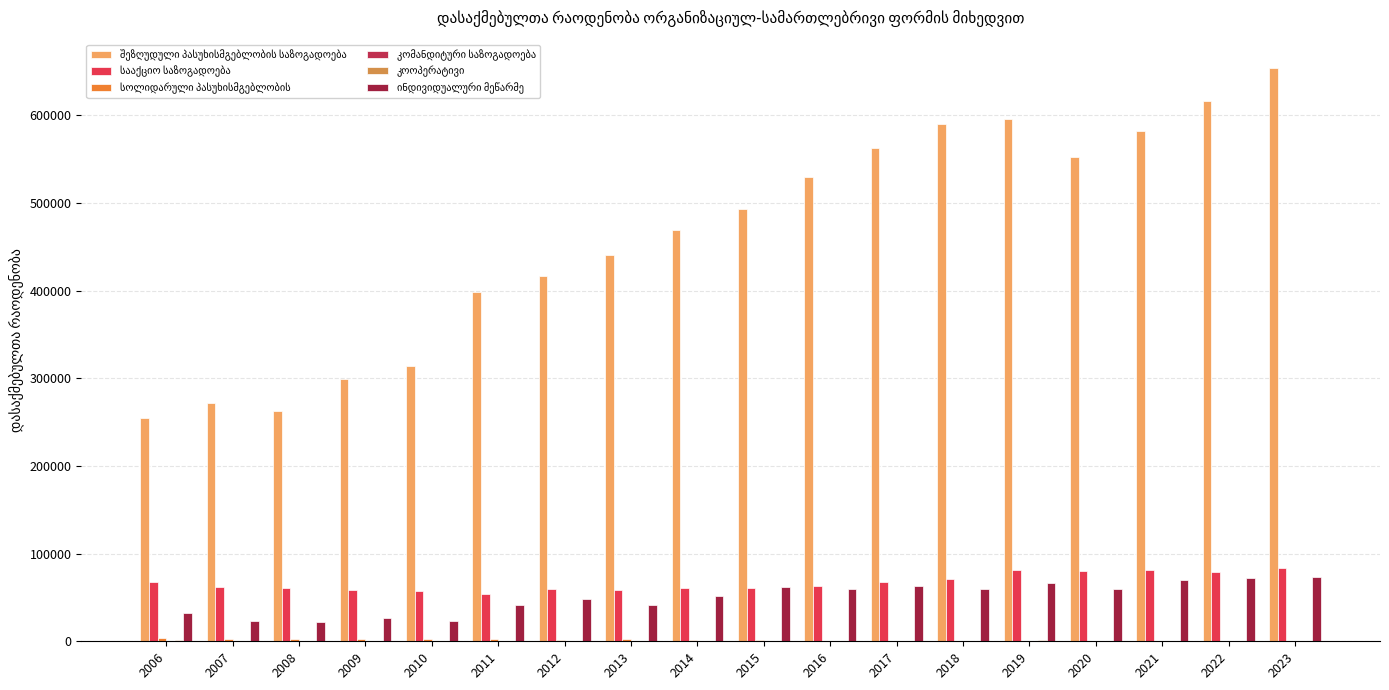

What is the total value across all series at 2021?

733757